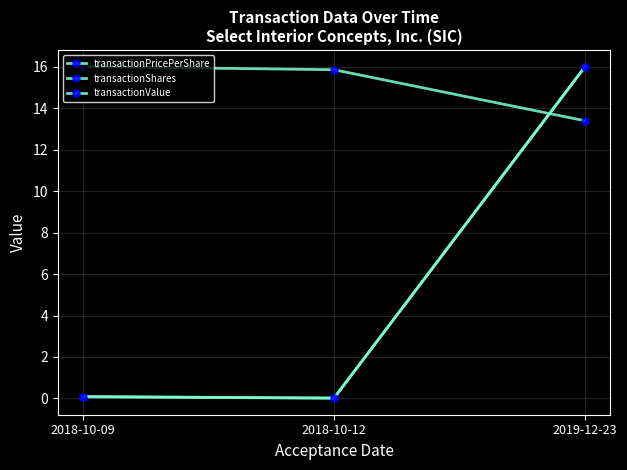

Is this an area chart (filled region under the line)?

No